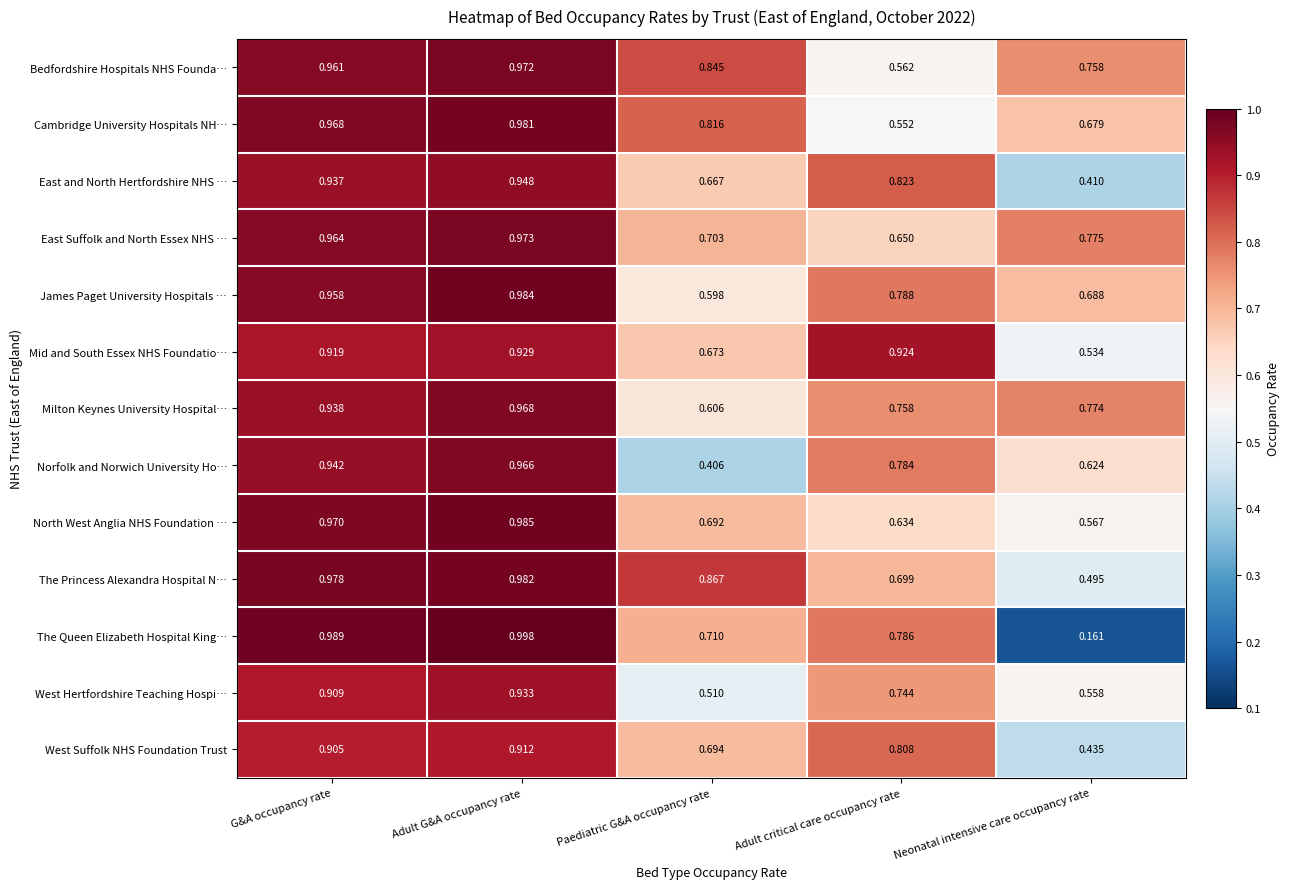

Which series has the widest spread of values?

The Queen Elizabeth Hospital King…